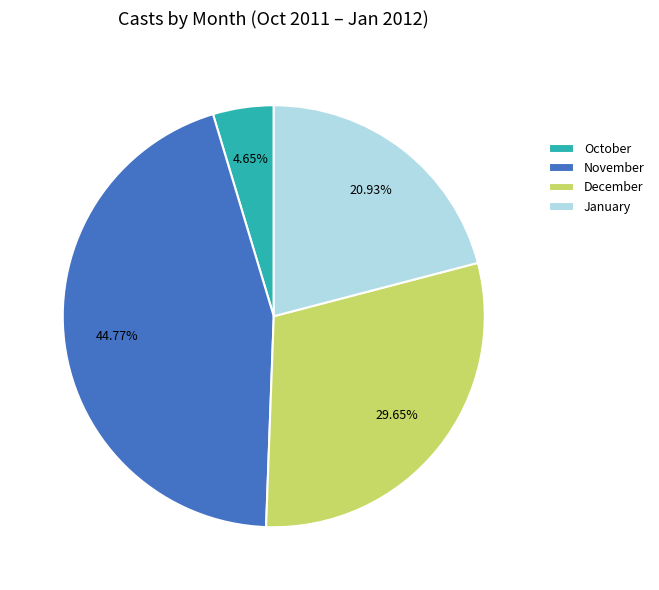

Combined, do October and January account for over 50%?

No